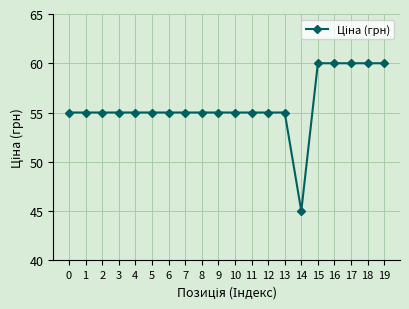

What is the greatest value displayed?

60